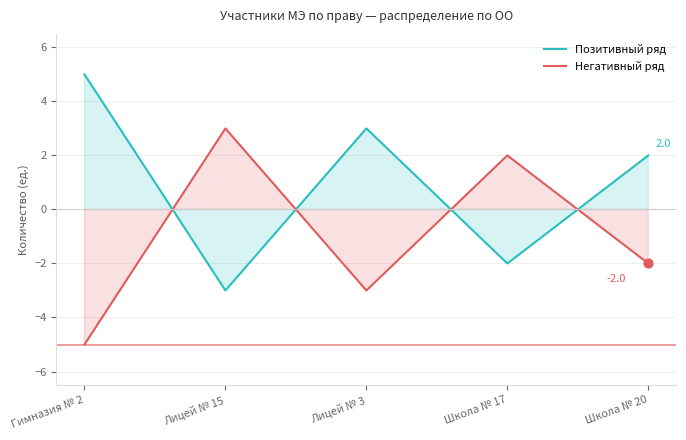

Which series has the widest spread of Y values?

Позитивный ряд